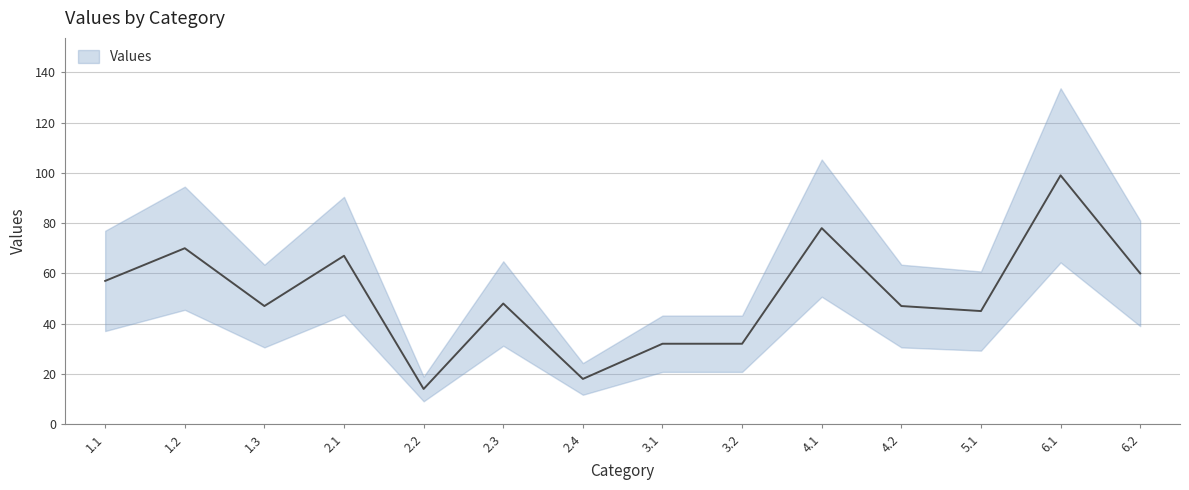

Rank the categories by value from lowest to highest.

2.2, 2.4, 3.1, 3.2, 5.1, 1.3, 4.2, 2.3, 1.1, 6.2, 2.1, 1.2, 4.1, 6.1